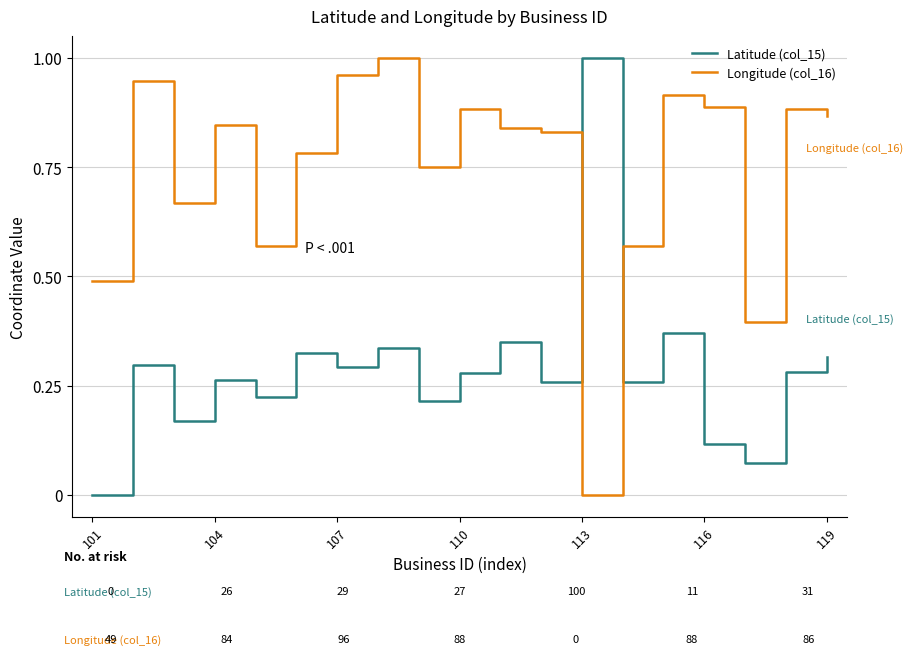

After their last crossing, which series has the higher values: Longitude (col_16) or Latitude (col_15)?

Longitude (col_16)